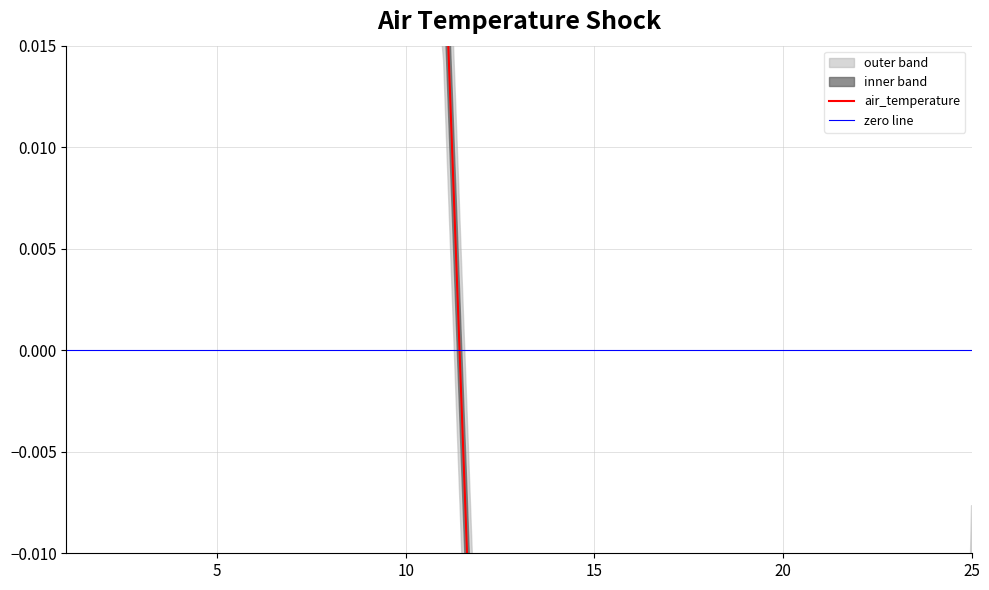

How many series are shown in this chart?

1